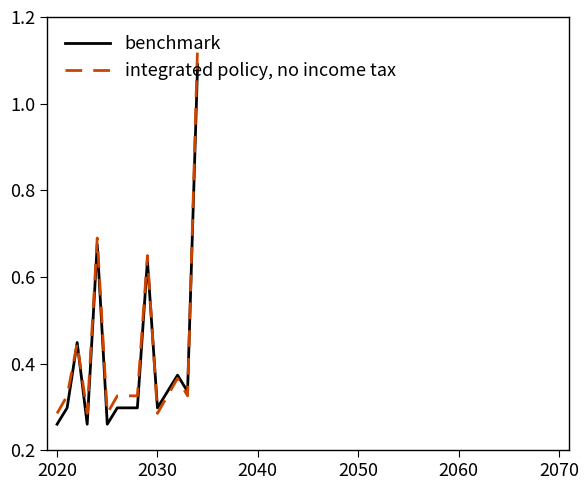

List the series in order of their peak value, highest first.

integrated policy, no income tax, benchmark